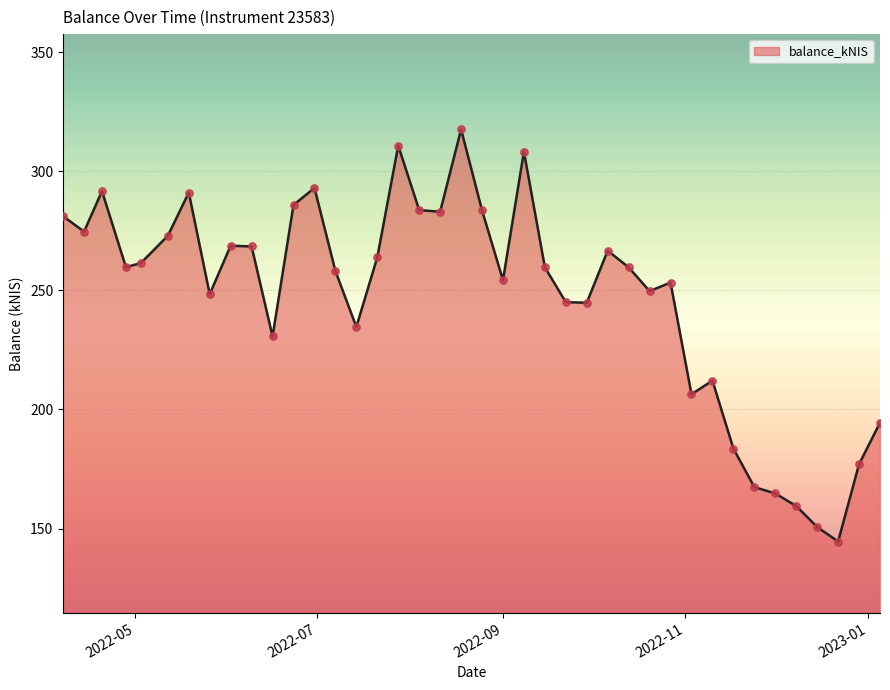

What is the smallest value displayed?

144.6